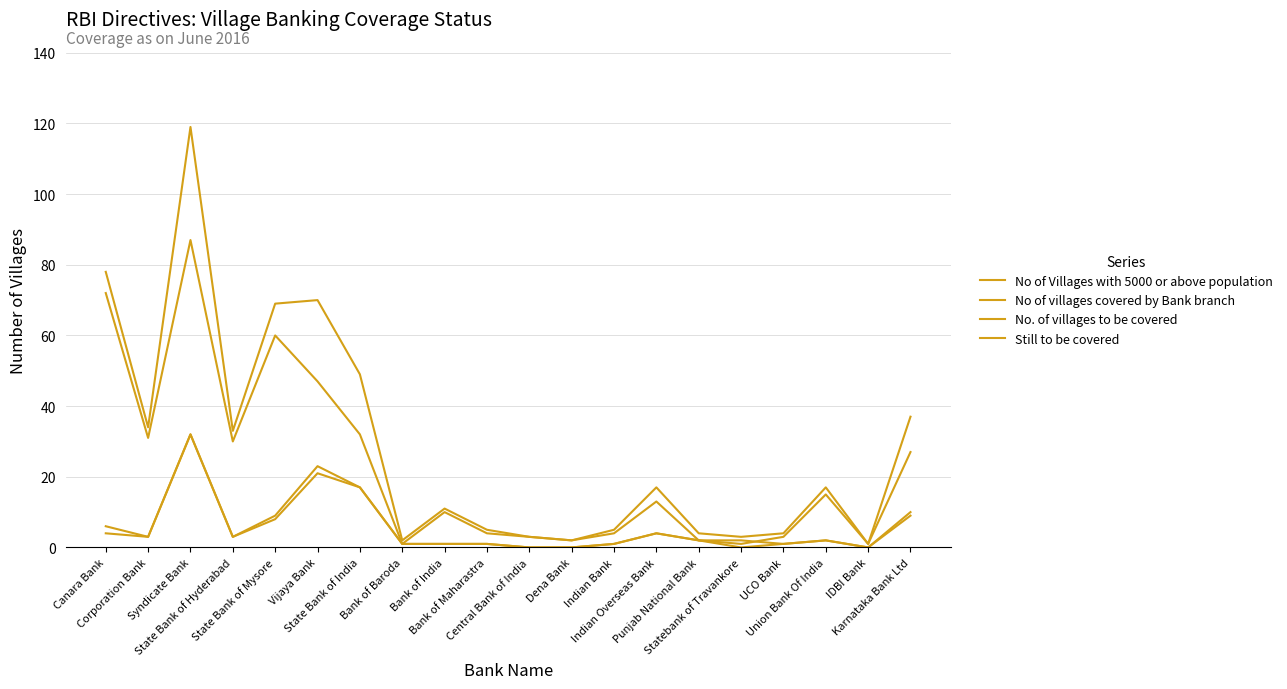

How many series are shown in this chart?

4